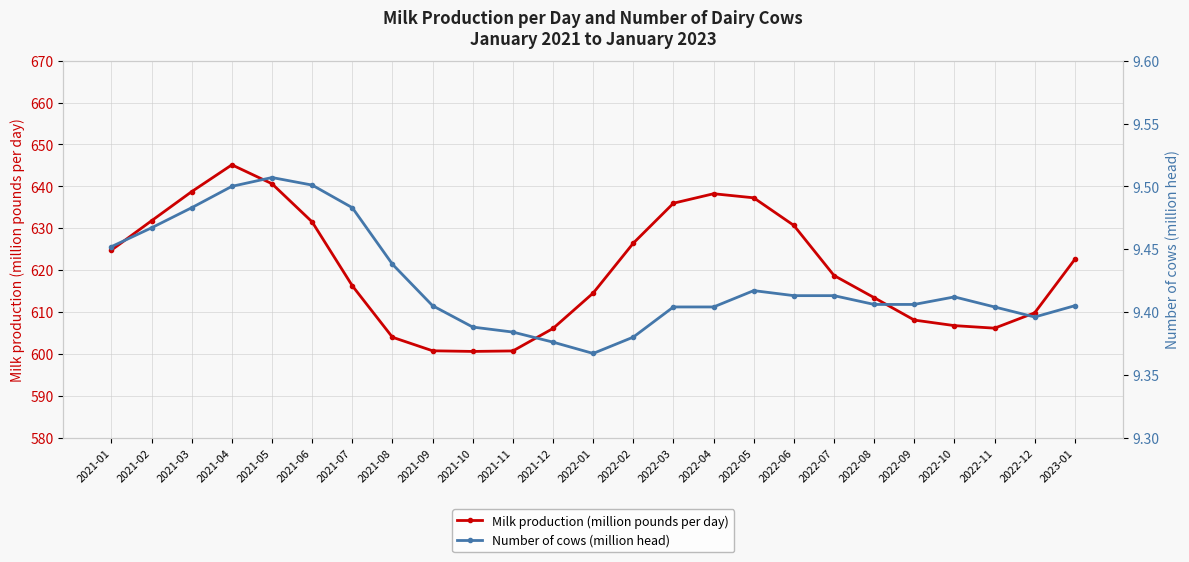

True or false: Milk production (million pounds per day) and Number of cows (million head) cross at least once.

False